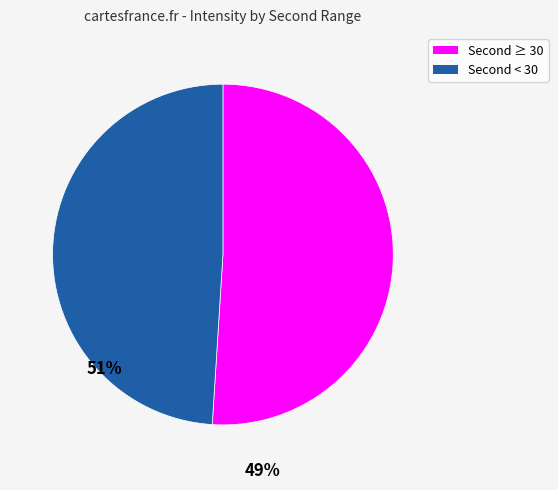

Is there a majority slice in this chart?

Yes